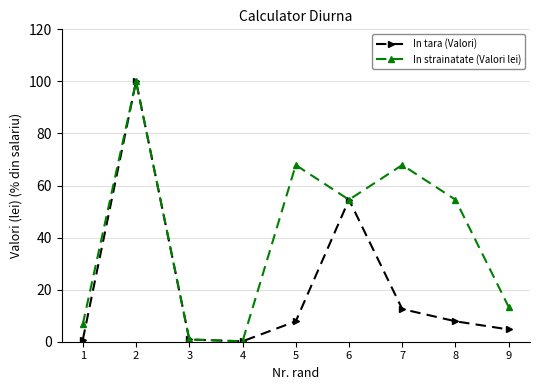

What is the difference between the second highest and minimum values in the In strainatate (Valori lei) series?

67.7